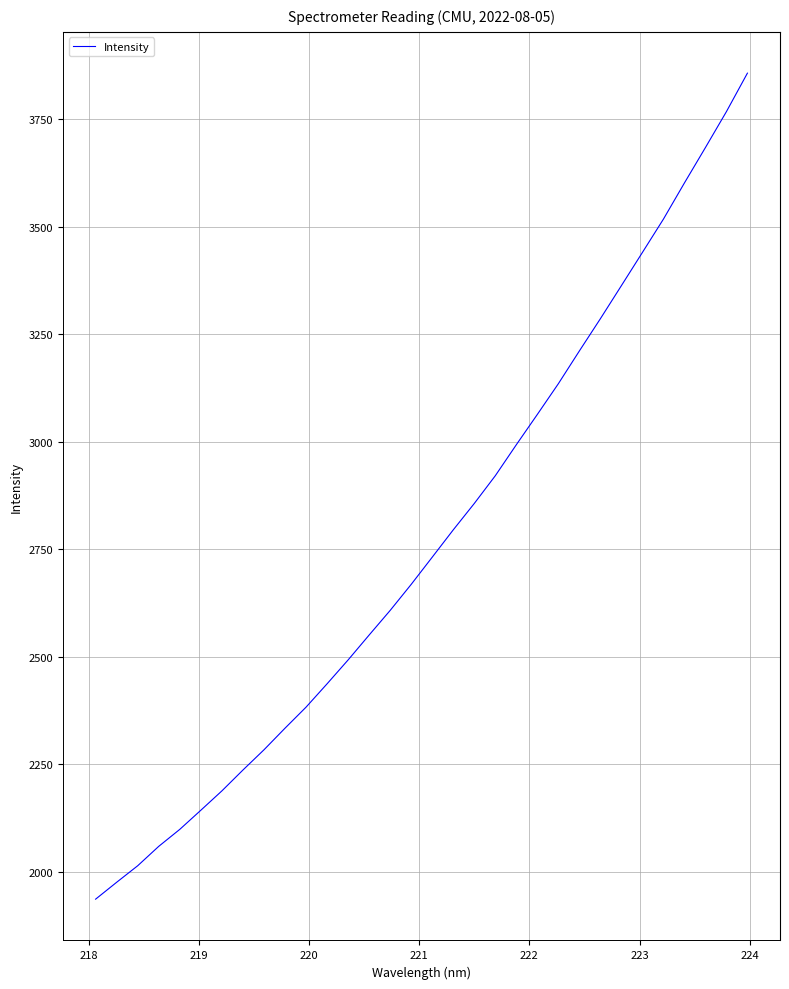

True or false: the data has more than 2 interior local peaks.

False